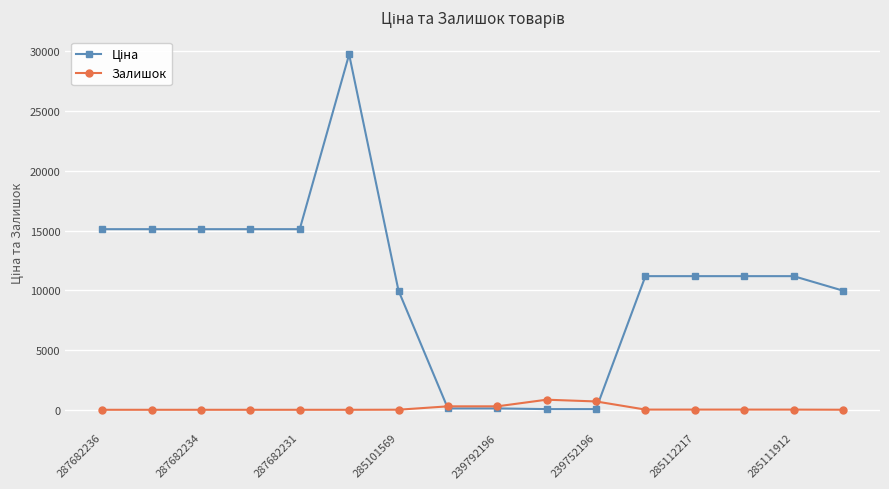

What is the maximum value for Залишок?

845.0